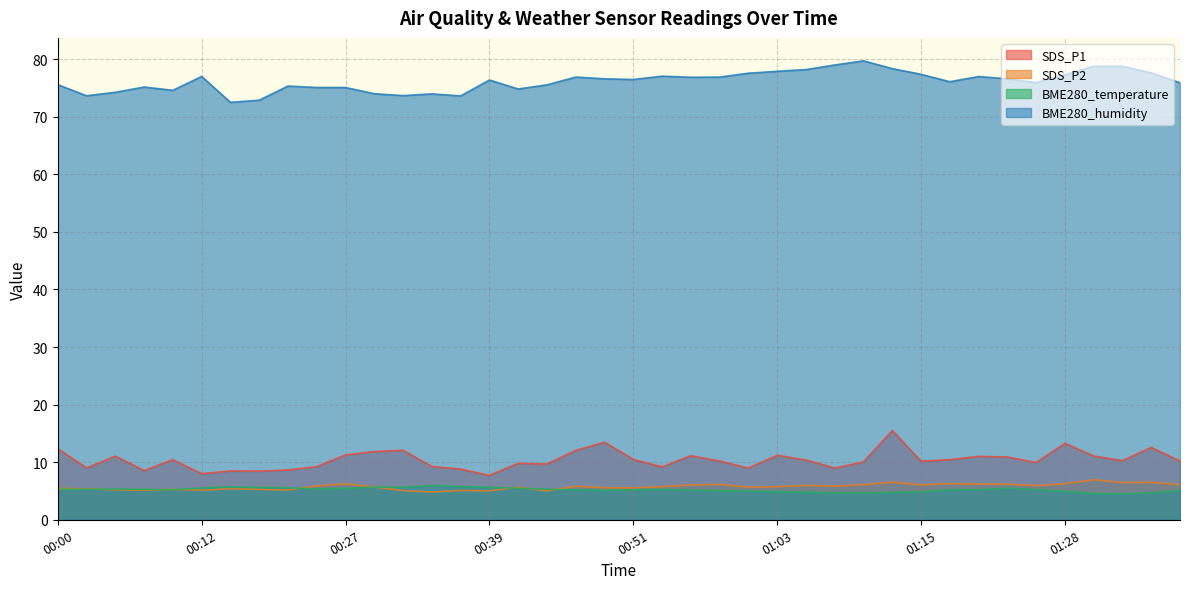

Reading left to right, transcribe all the data shown in this chart.

SDS_P1: 12.3	9.0	11.1	8.6	10.4	8.0	8.5	8.4	8.7	9.2	11.3	11.8	12.1	9.2	8.8	7.7	9.8	9.7	12.1	13.5	10.5	9.2	11.1	10.2	9.0	11.2	10.4	9.0	10.1	15.5	10.2	10.4	11.0	10.9	9.9	13.3	11.1	10.3	12.6	10.2
SDS_P2: 5.5	5.4	5.2	5.1	5.3	5.1	5.4	5.3	5.2	5.9	6.2	5.7	5.1	4.8	5.1	5.0	5.7	5.0	5.8	5.6	5.5	5.8	6.0	6.2	5.7	5.8	6.0	5.8	6.1	6.5	6.1	6.3	6.2	6.2	5.9	6.2	7.0	6.5	6.5	6.1
BME280_temperature: 5.3	5.3	5.3	5.3	5.2	5.5	5.7	5.6	5.6	5.4	5.4	5.7	5.7	6.0	5.8	5.7	5.5	5.3	5.2	5.1	5.2	5.3	5.1	5.1	5.0	4.9	4.8	4.7	4.7	4.8	4.8	5.2	5.2	5.5	5.3	4.9	4.6	4.5	4.7	5.1
BME280_humidity: 75.6	73.6	74.2	75.2	74.6	77.0	72.5	72.9	75.3	75.1	75.1	74.0	73.7	74.0	73.6	76.4	74.8	75.5	76.9	76.6	76.5	77.0	76.9	76.9	77.6	77.9	78.2	79.0	79.7	78.4	77.4	76.1	77.0	76.6	75.9	77.3	78.8	78.8	77.6	75.9